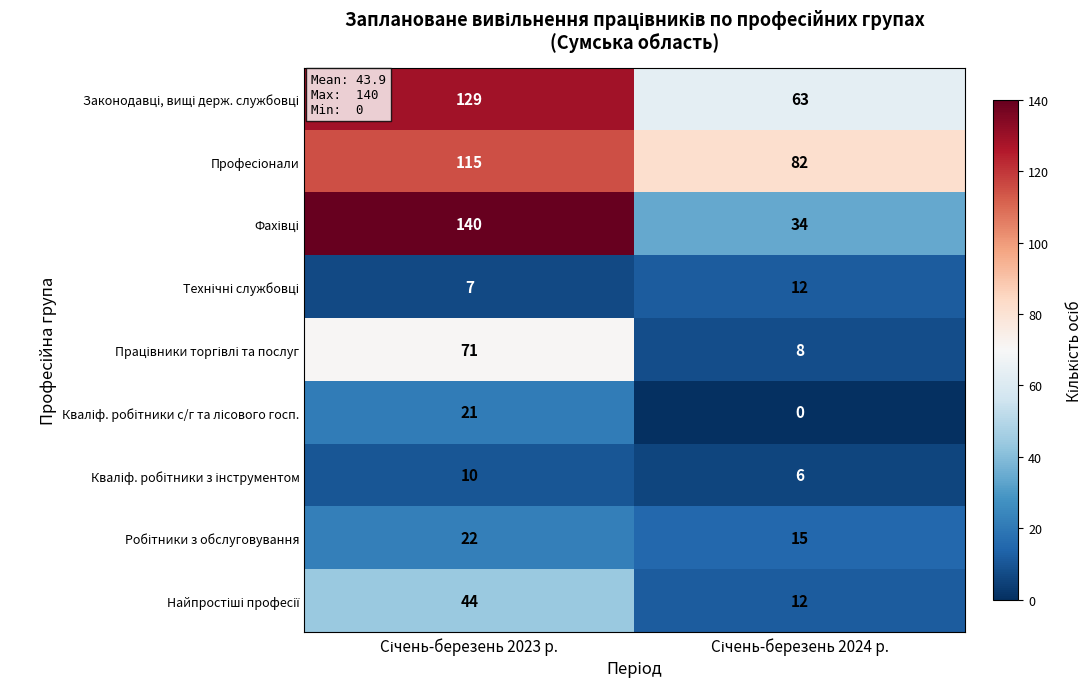

Which series changed the most between Січень-березень 2023 р. and Січень-березень 2024 р.?

Фахівці